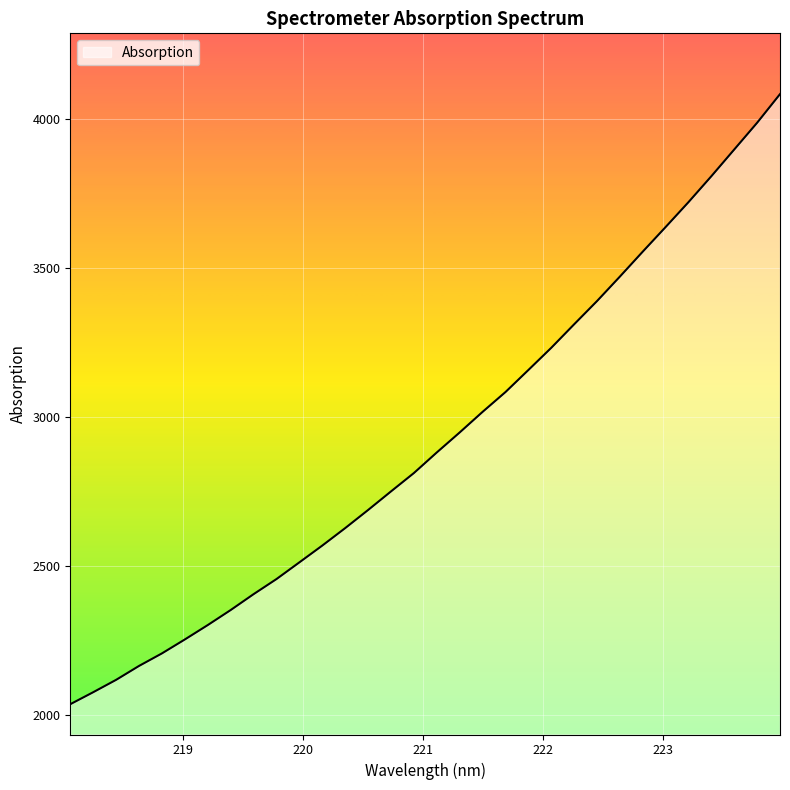

What is the greatest value displayed?

4083.9